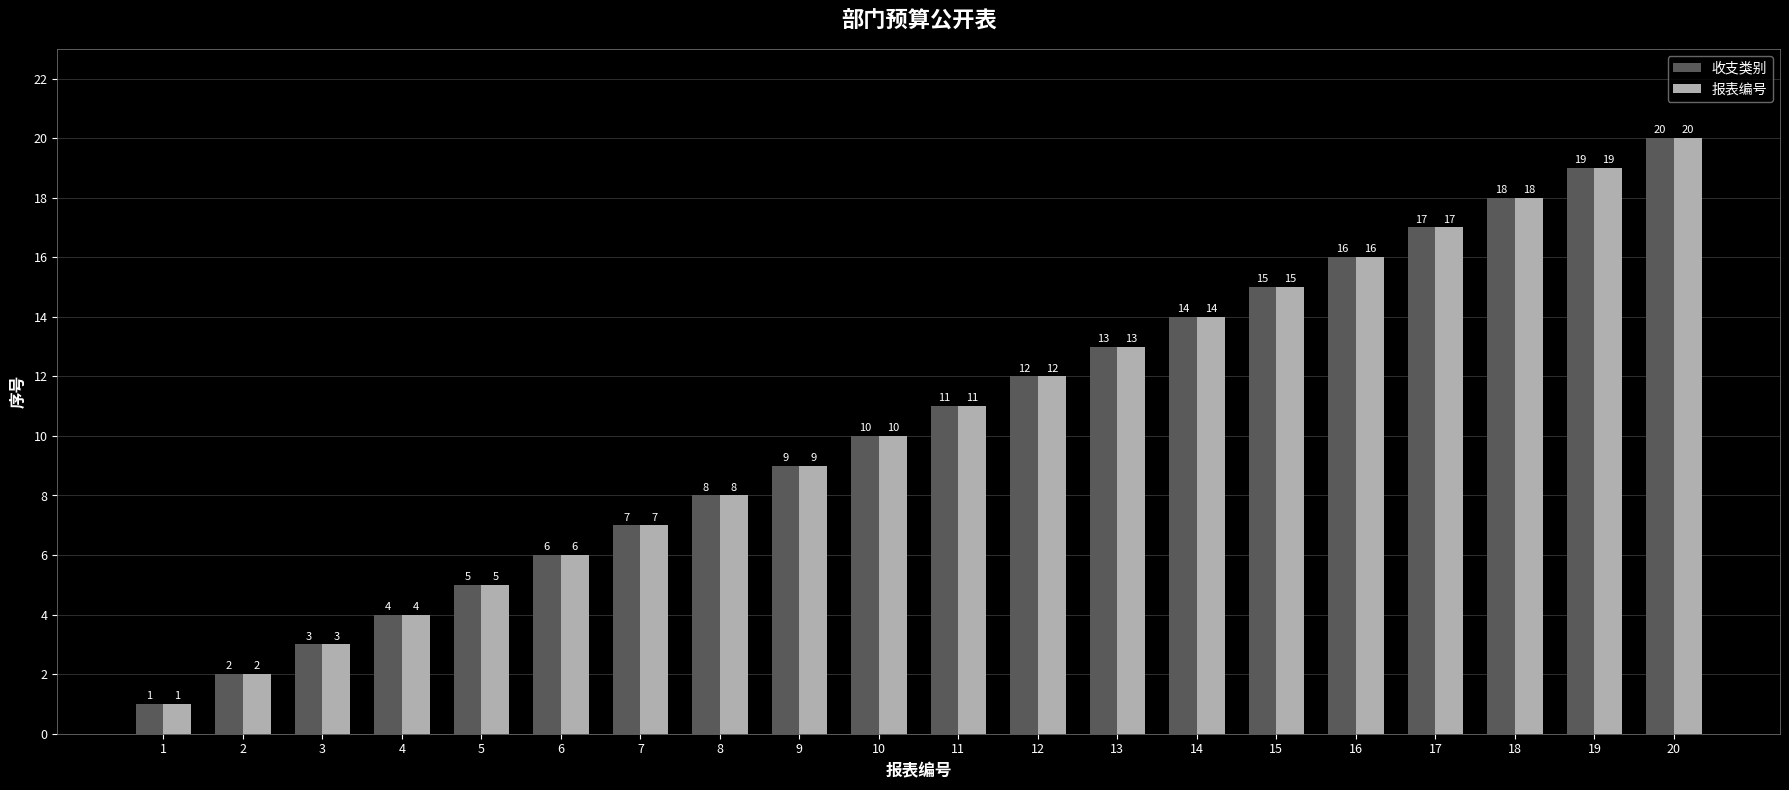

What is the sum of all 收支类别 values?

210